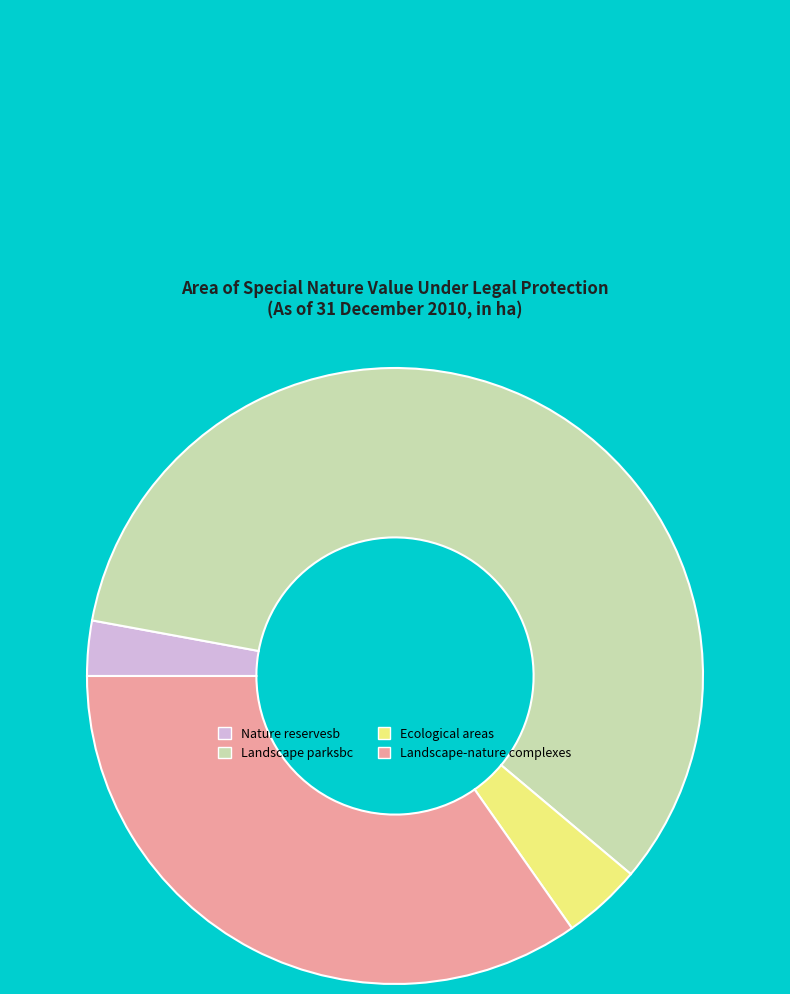

What is the change in value from Landscape parksbc to Ecological areas?

-1491.6